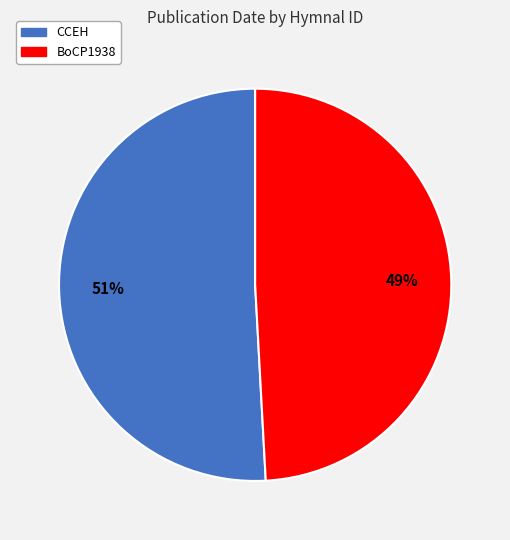

What is the majority slice?

CCEH